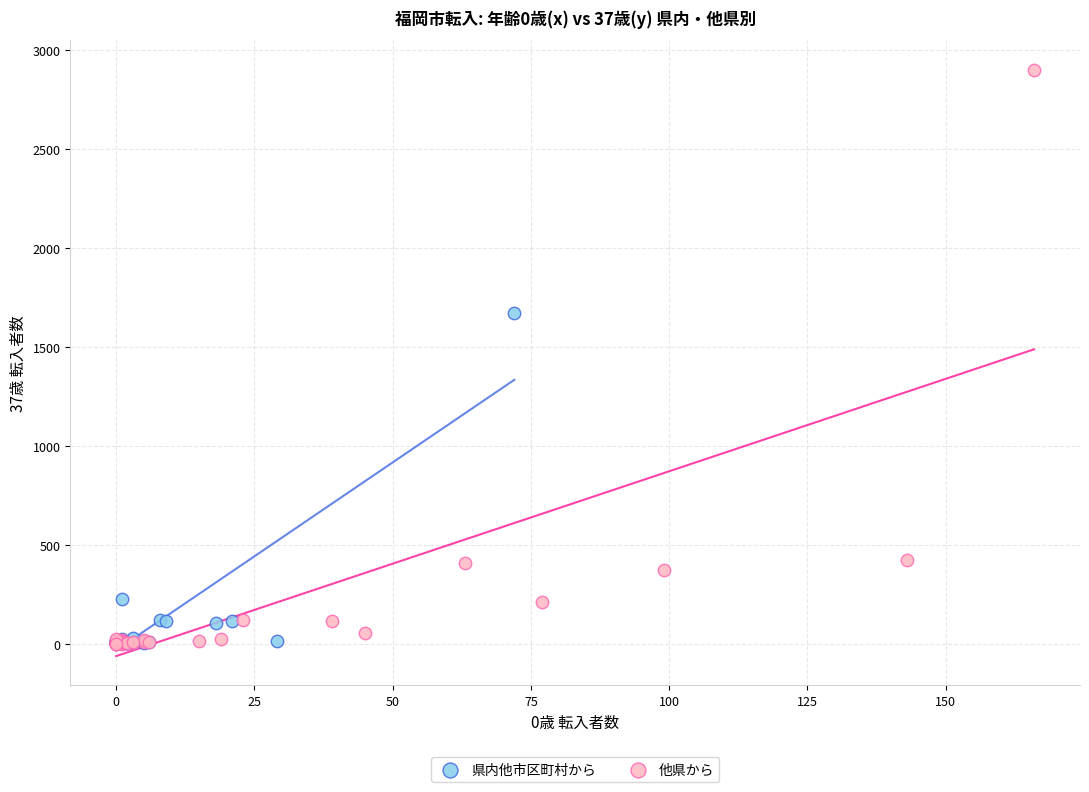

Which series reaches the maximum Y coordinate?

他県から